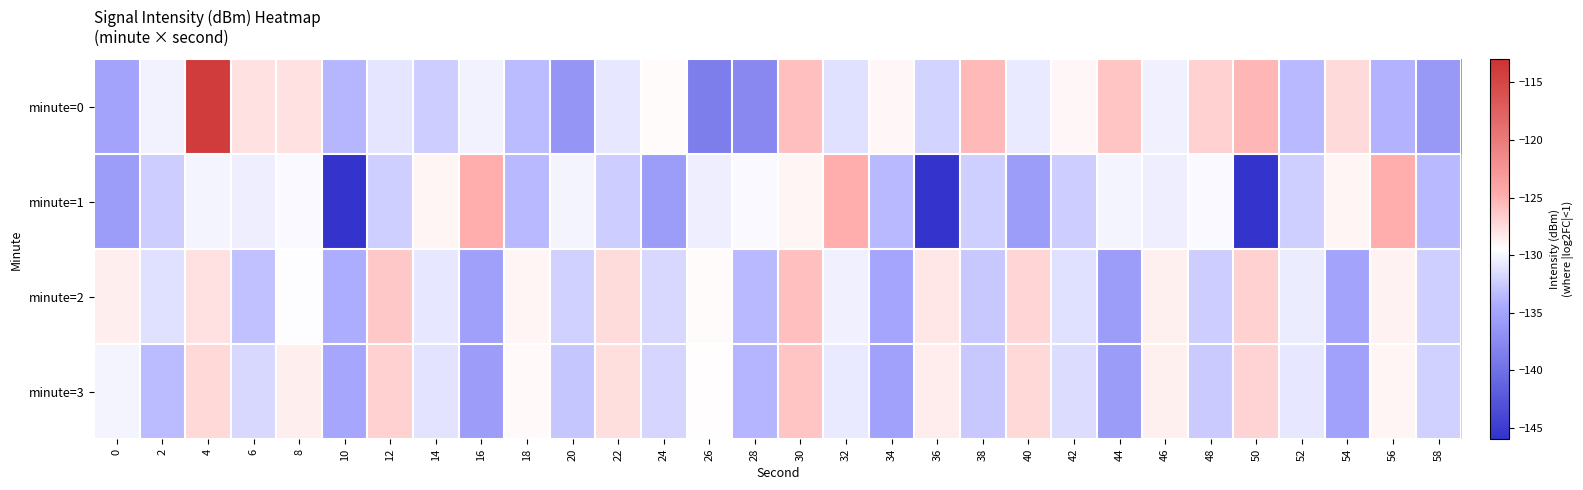

What is the smallest value displayed?

-145.9